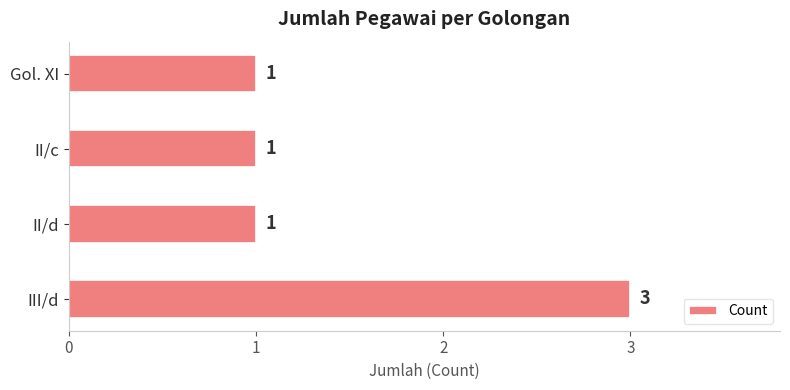

What is the smallest value displayed?

1